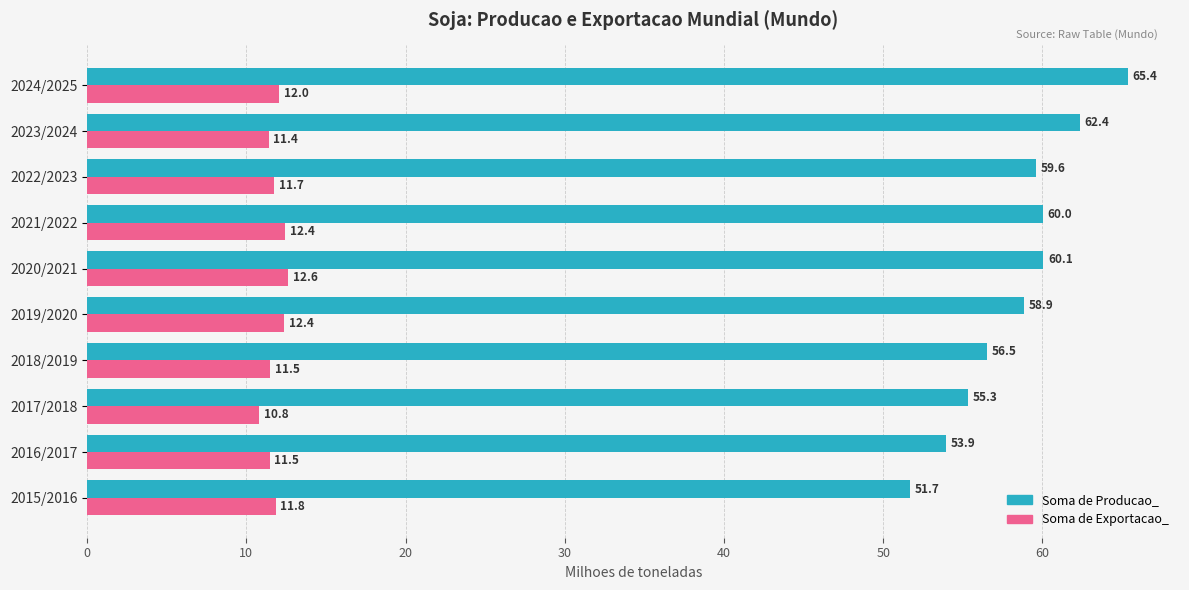

What is the maximum value for Soma de Exportacao_?

12.6